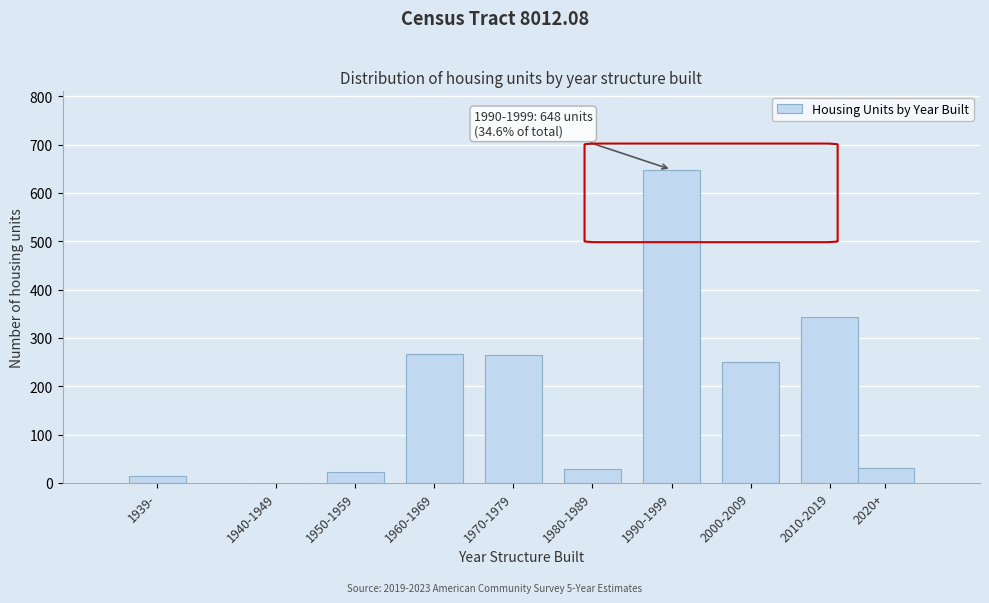

What is the approximate value at 1980-1989?

29